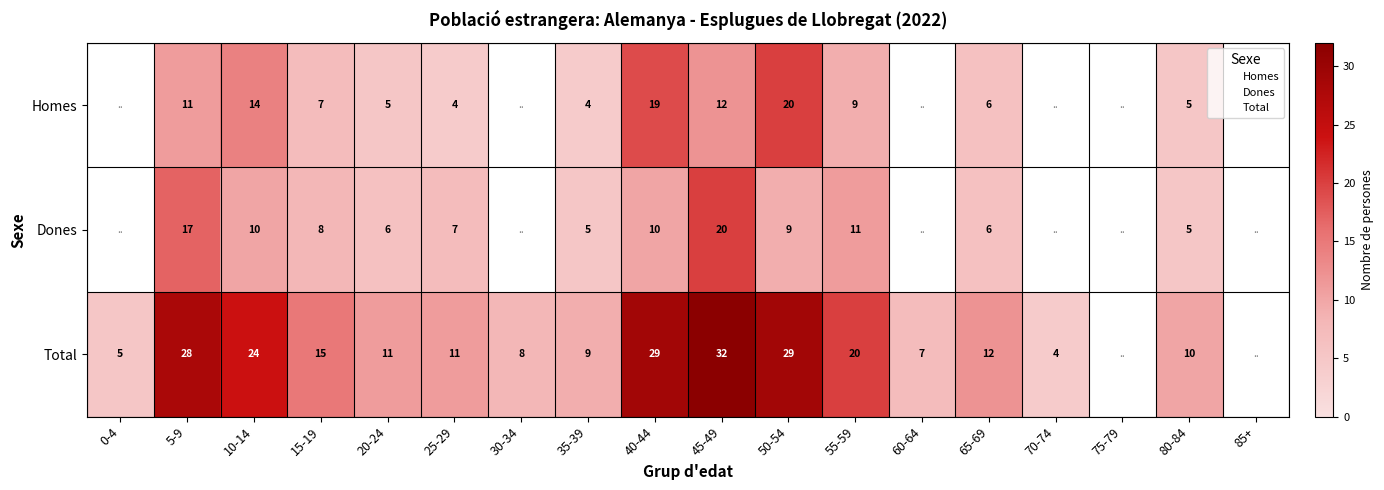

How many data points in Total are above 15?

6